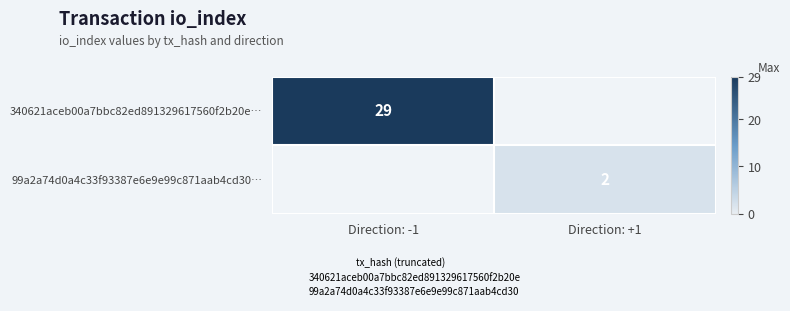

The 340621aceb00a7bbc82ed891329617560f2b20e… series shows 16 at Direction: -1. True or false?

False